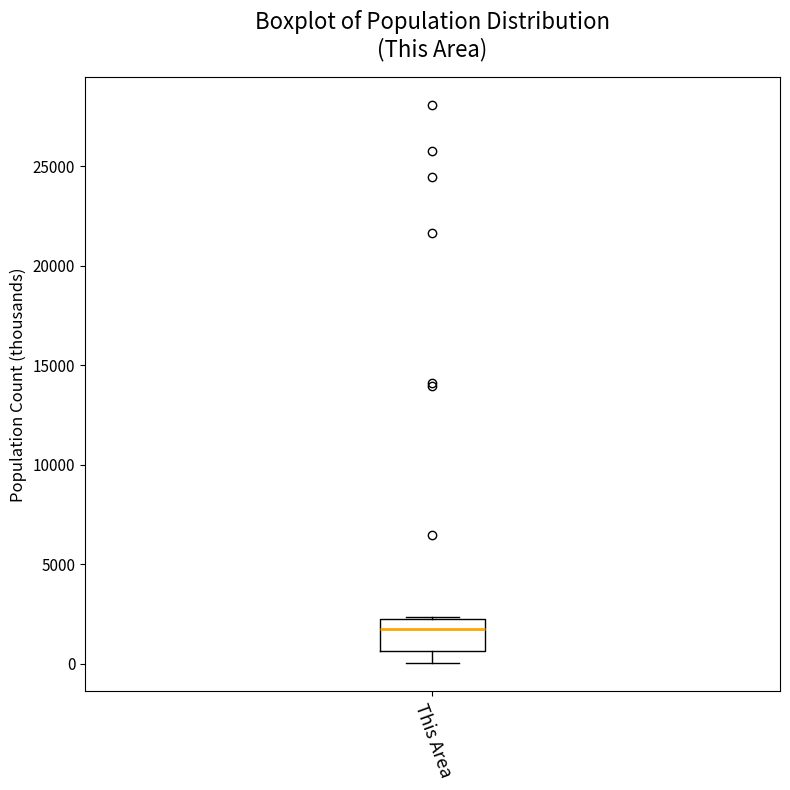

Read this box plot against the y-axis: the position of the median line, the range covered by the box, and the ends of both whiskers. The values are not printed on the chart, so give them approximately, as read against the axis.

median 1500, box 500 to 2500, whiskers 0 to 2500